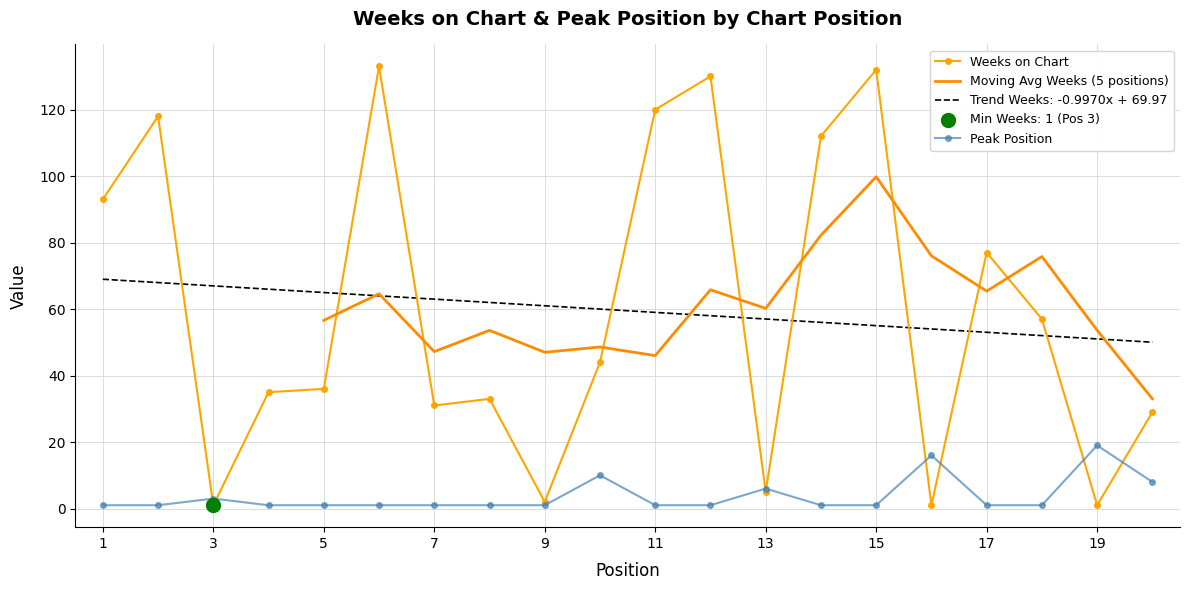

Is the value of Peak Position at 2 greater than the value of Weeks on Chart at 7?

No